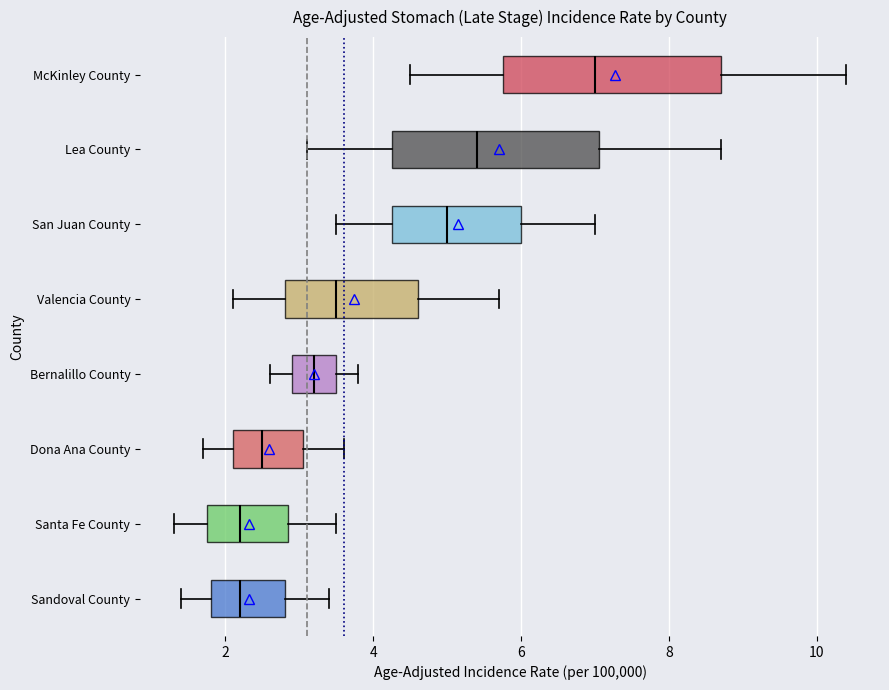

Reading bottom to top, read every box against the x-axis: the position of its median line, the range the box covers, and the ends of its whiskers. The values are not printed on the chart, so give them approximately, as read against the axis.

Sandoval County: median 2.2, box 1.8 to 2.8, whiskers 1.4 to 3.4
Santa Fe County: median 2.2, box 1.8 to 2.8, whiskers 1.4 to 3.6
Dona Ana County: median 2.6, box 2.2 to 3.0, whiskers 1.8 to 3.6
Bernalillo County: median 3.2, box 3.0 to 3.6, whiskers 2.6 to 3.8
Valencia County: median 3.6, box 2.8 to 4.6, whiskers 2.2 to 5.8
San Juan County: median 5.0, box 4.2 to 6.0, whiskers 3.6 to 7.0
Lea County: median 5.4, box 4.2 to 7.0, whiskers 3.2 to 8.8
McKinley County: median 7.0, box 5.8 to 8.8, whiskers 4.6 to 10.4